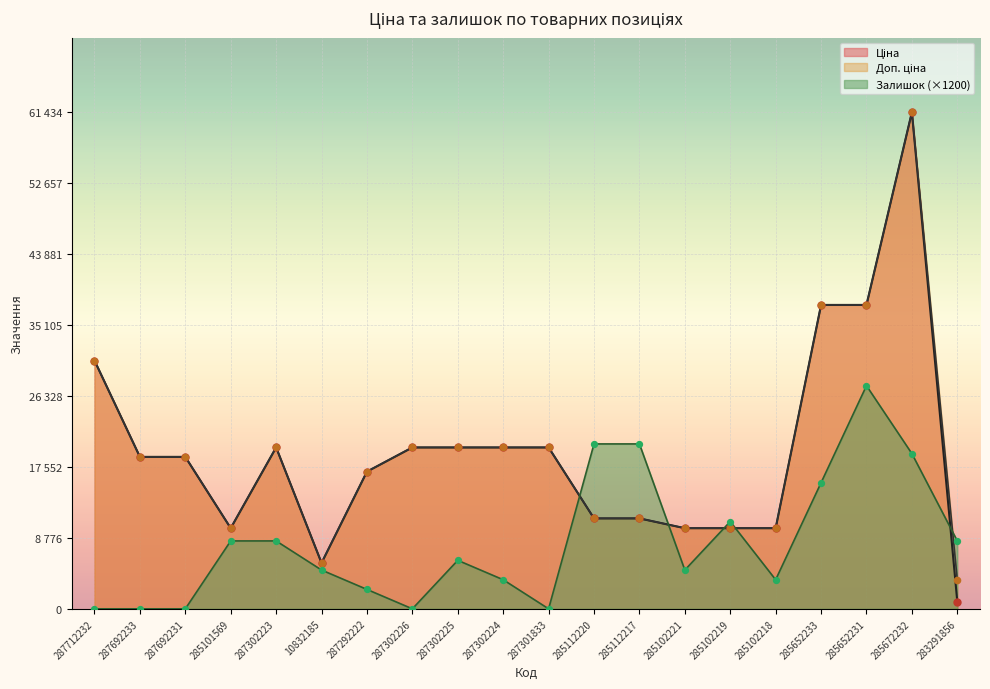

What are all the series names shown in the legend?

Ціна, Доп. ціна, Залишок